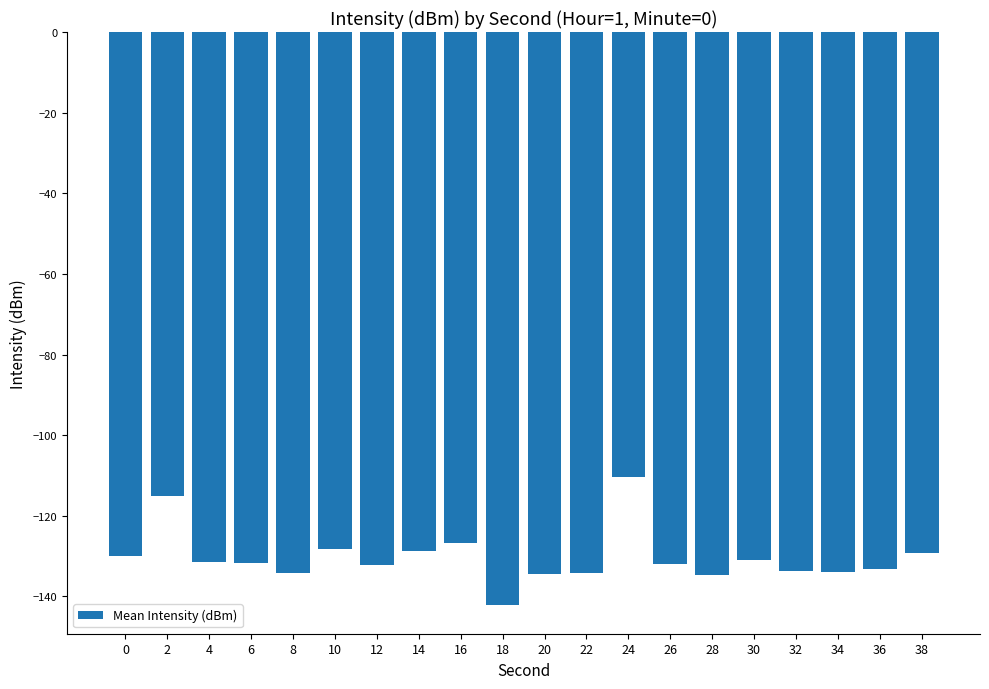

Which category has the highest value across all series?

24